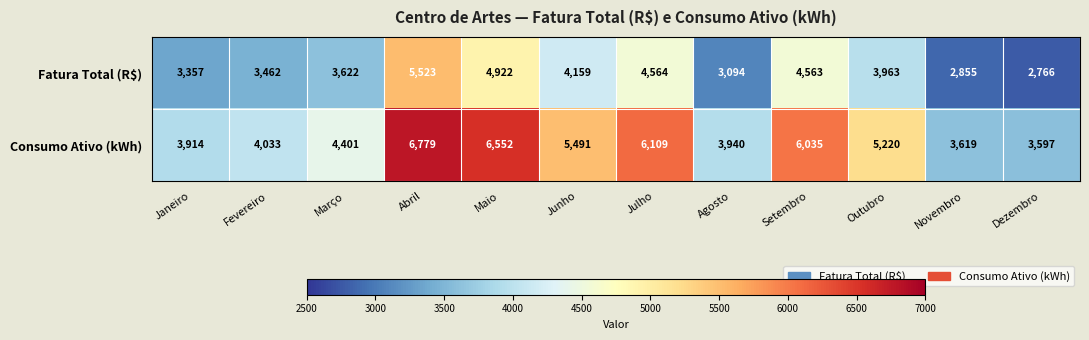

Where does the Consumo Ativo (kWh) series first go above 5220?

Abril